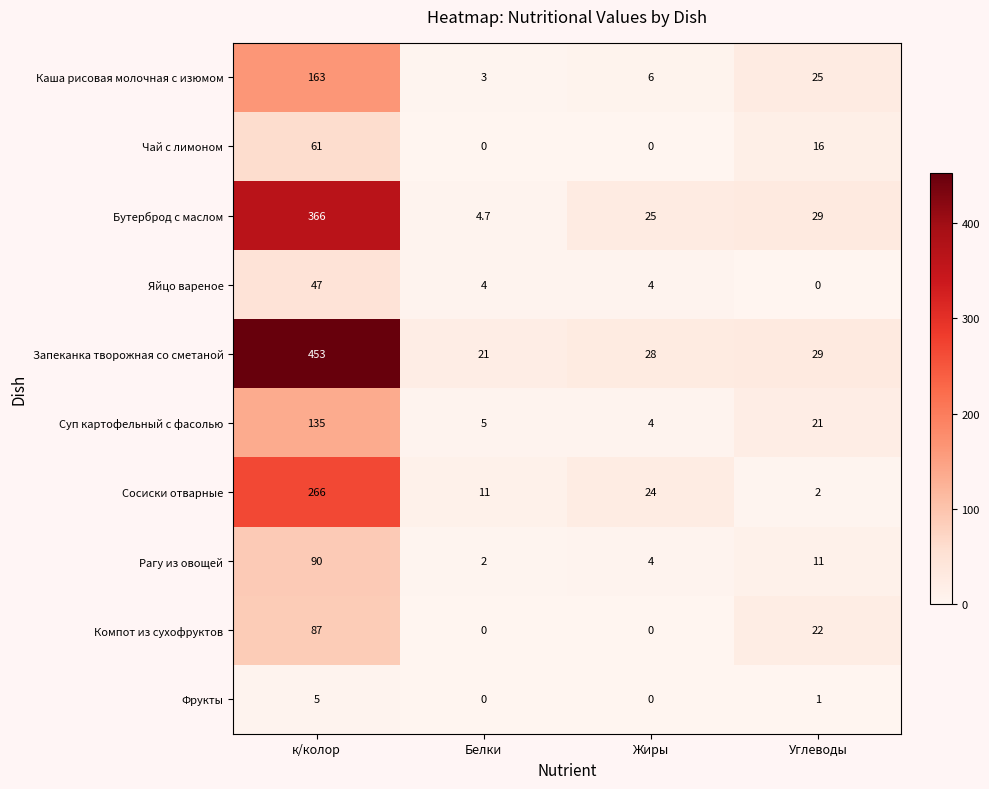

List the labels in order of Суп картофельный с фасолью value, largest first.

к/колор, Углеводы, Белки, Жиры